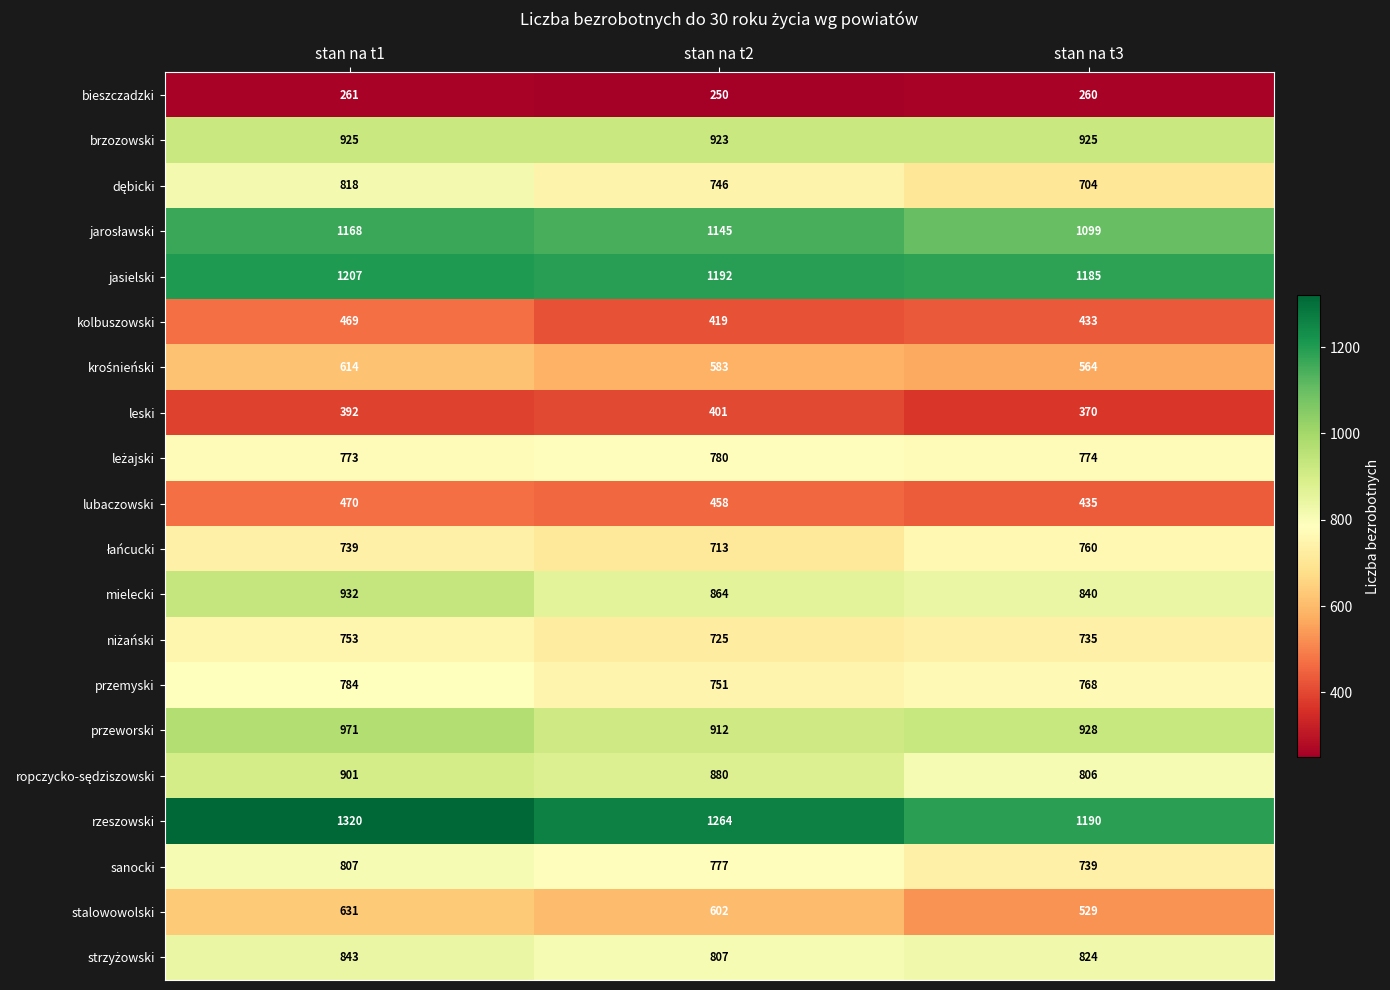

Count the number of data series in this chart.

20